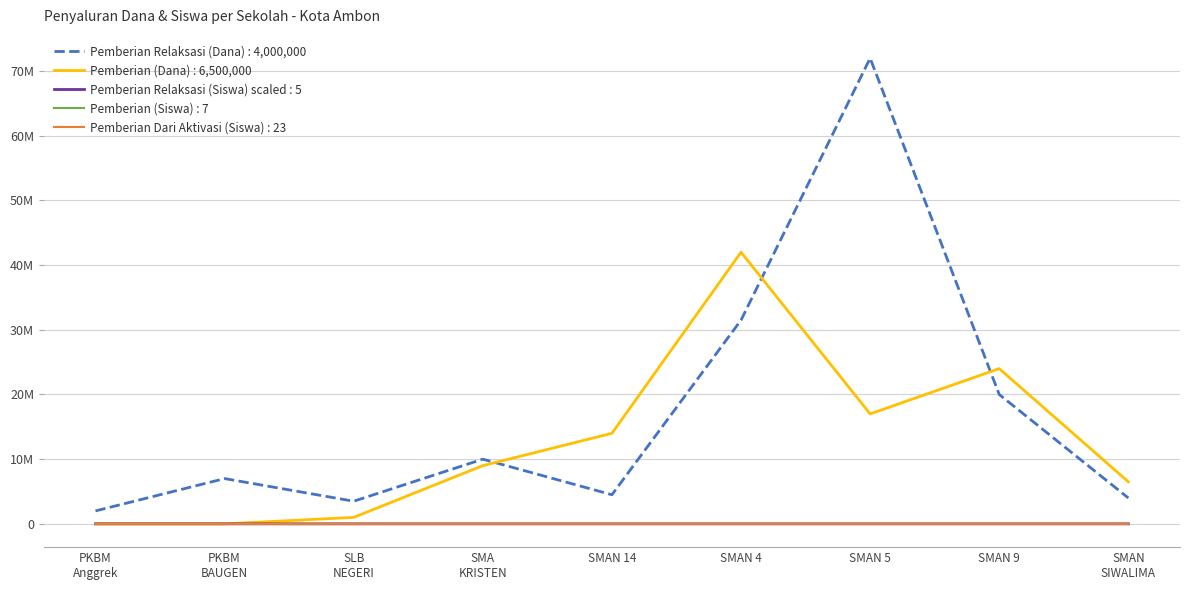

What are all the series names shown in the legend?

Pemberian Relaksasi (Dana) : 4,000,000, Pemberian (Dana) : 6,500,000, Pemberian Relaksasi (Siswa) scaled : 5, Pemberian (Siswa) : 7, Pemberian Dari Aktivasi (Siswa) : 23